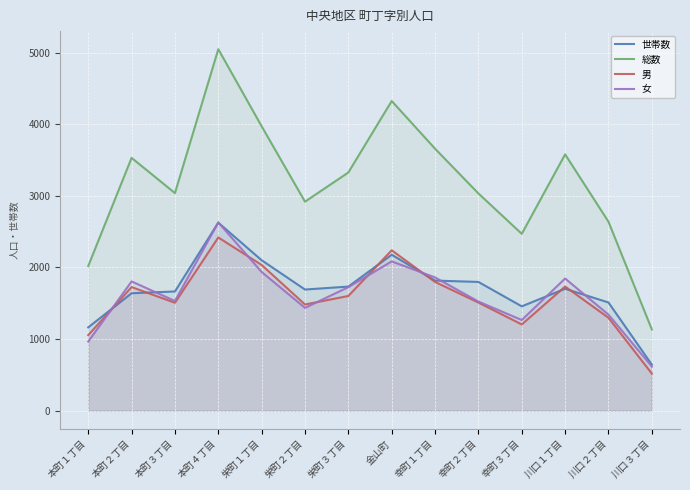

What is the difference between the 女 values at 川口１丁目 and 川口３丁目?

1229